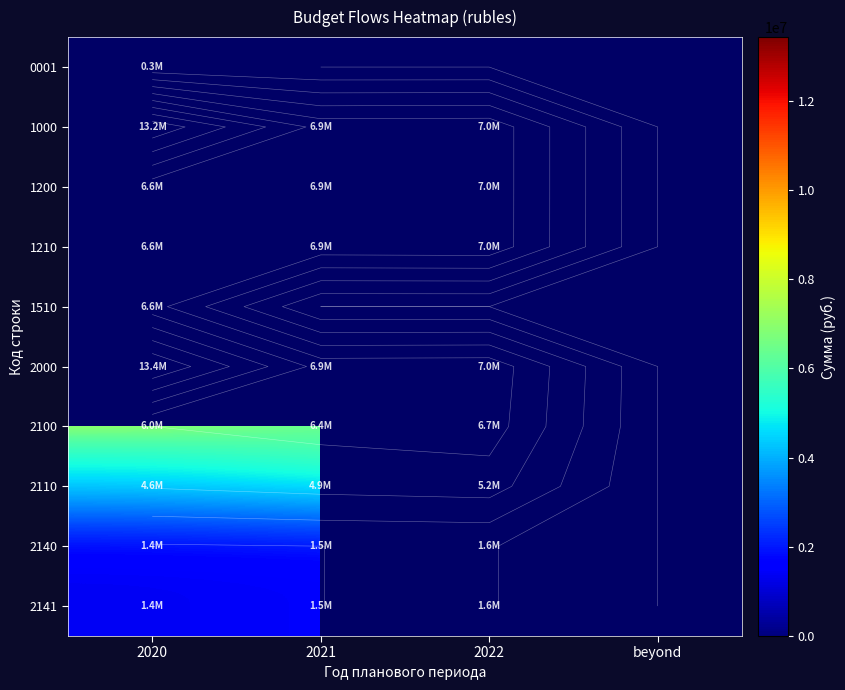

What is the greatest value displayed?

13427046.4